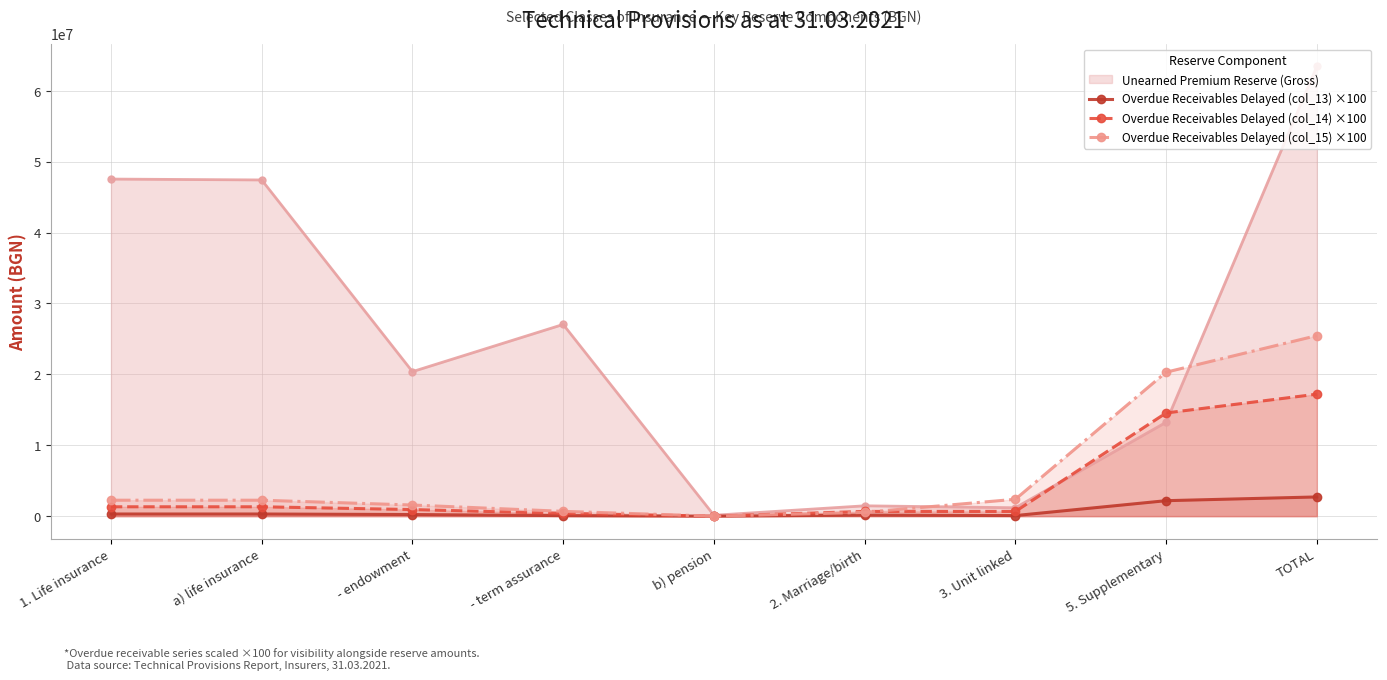

At TOTAL, list the series in order from largest to smallest.

Unearned Premium Reserve (Gross), Overdue Receivables Delayed (col_15) ×100, Overdue Receivables Delayed (col_14) ×100, Overdue Receivables Delayed (col_13) ×100